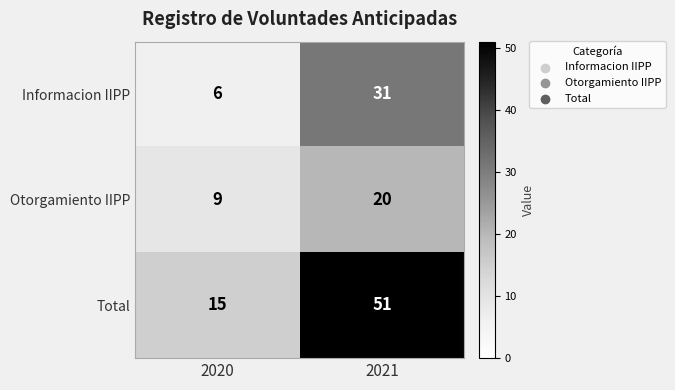

The value of Total at 2021 is 75. True or false?

False